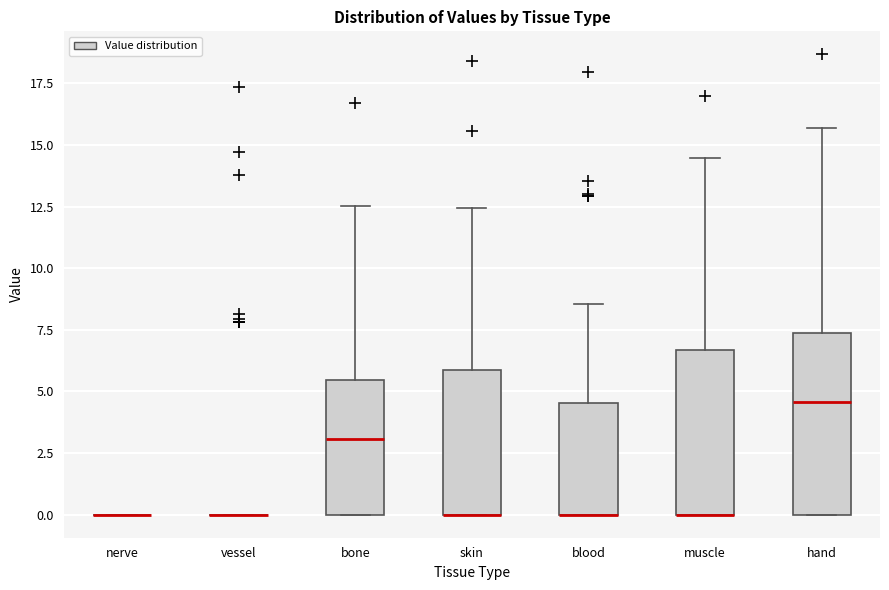

Where is the lower edge of the box for blood on the y-axis? The values are not printed on the chart, so give them approximately, as read against the axis.

0.0